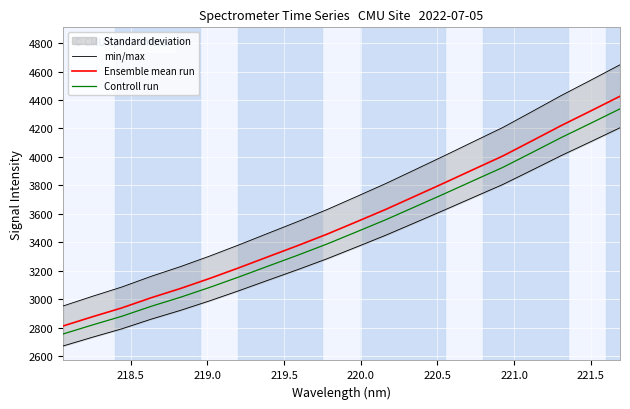

What is the lowest value of the Controll run series?

2755.3